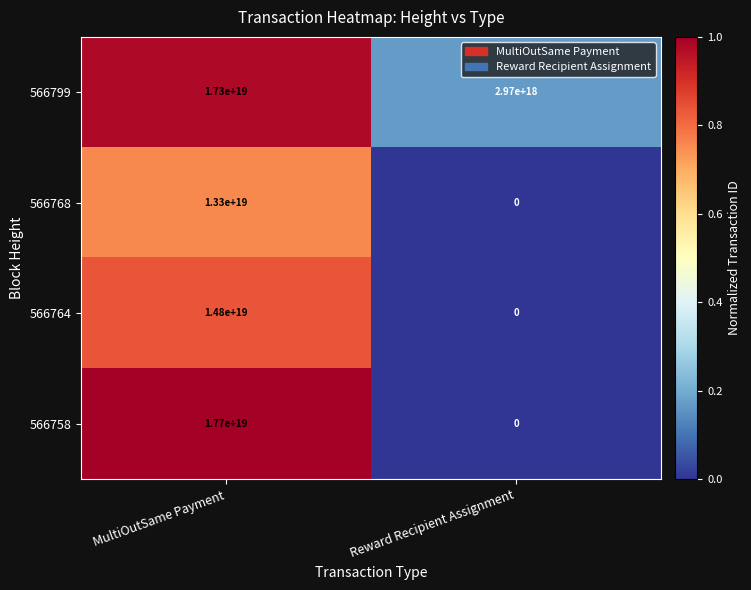

At which label is 566799 closest to 10135000000000000000?

MultiOutSame Payment